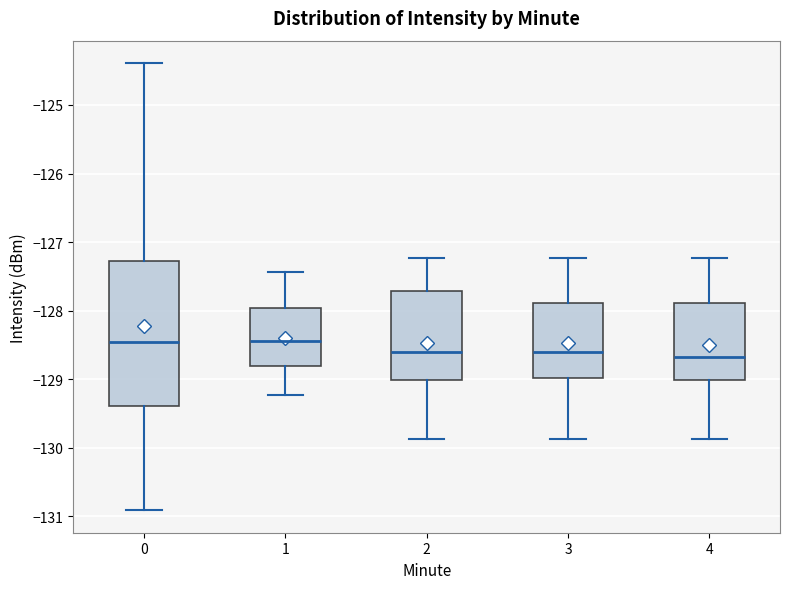

Where does the median line of the box at x = 0 sit on the y-axis? The values are not printed on the chart, so give them approximately, as read against the axis.

-128.5